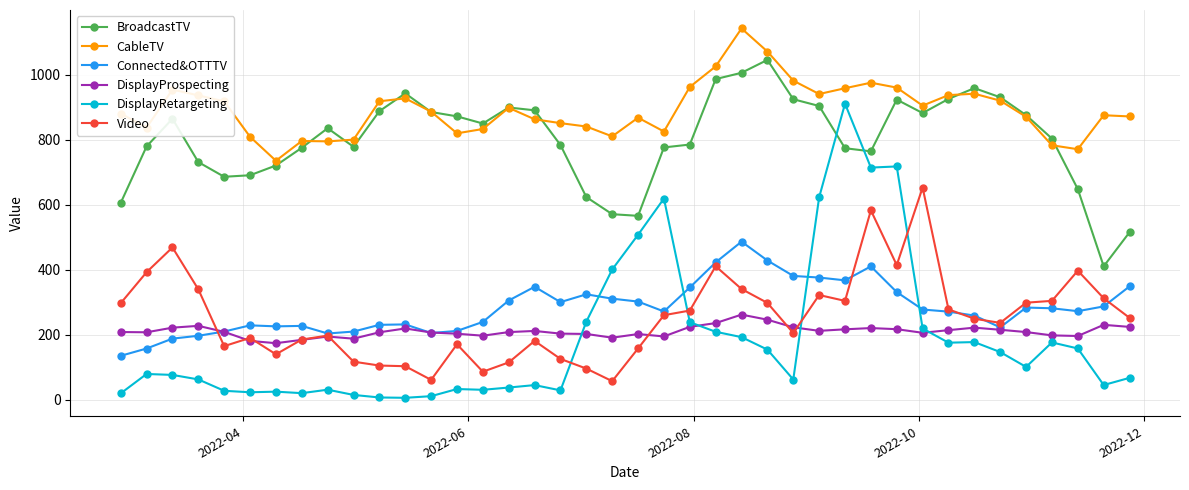

True or false: DisplayRetargeting has more than 0 interior local peaks.

True